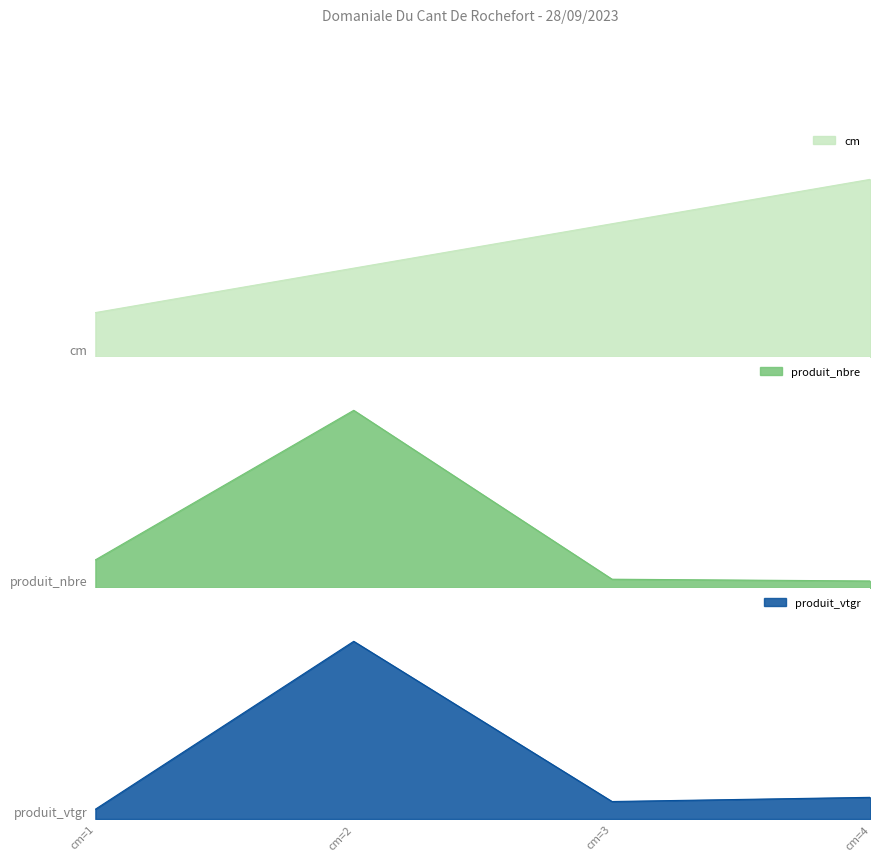

List the labels in order of cm value, smallest first.

cm=1, cm=2, cm=3, cm=4